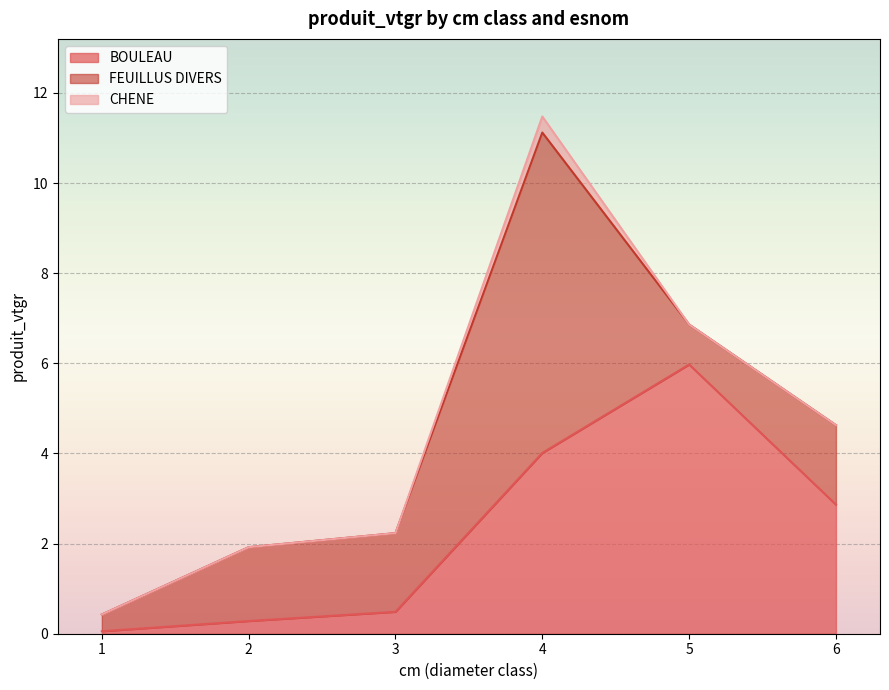

Reading right to left, list all the values displayed in this chart.

BOULEAU: 2.9	6.0	4.0	0.5	0.3	0.1
FEUILLUS DIVERS: 1.8	0.9	7.1	1.7	1.6	0.4
CHENE: 0.0	0.0	0.4	0.0	0.0	0.0